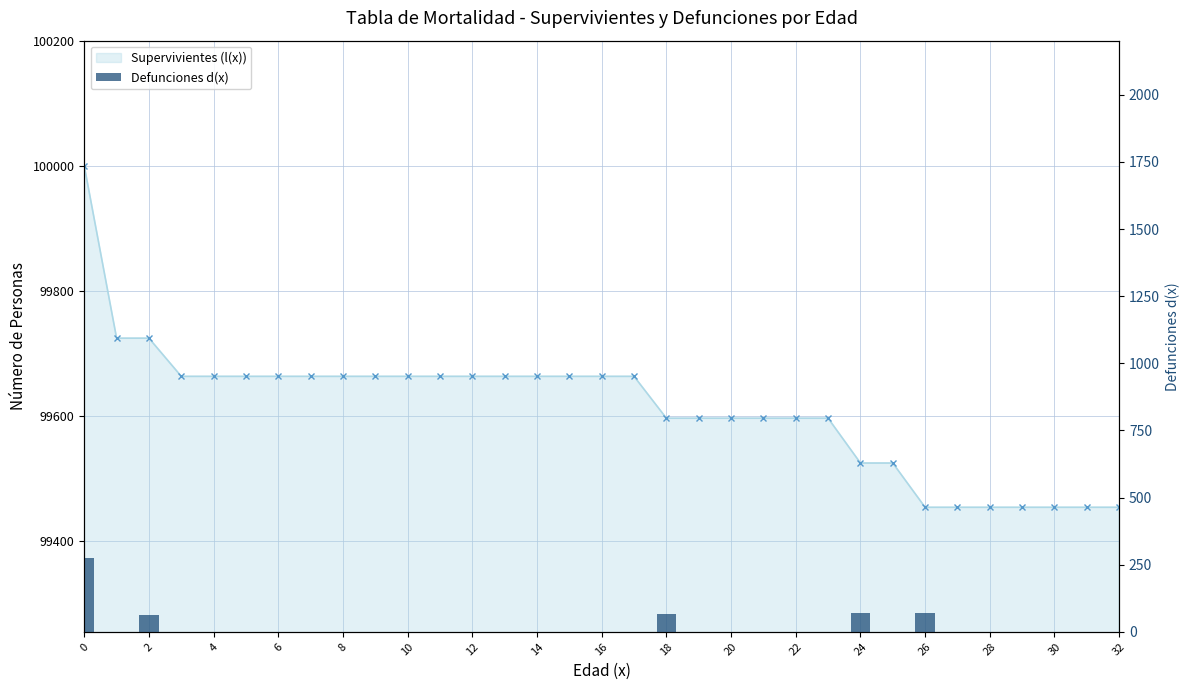

The value of Defunciones d(x) at 10 is 0.0. True or false?

True